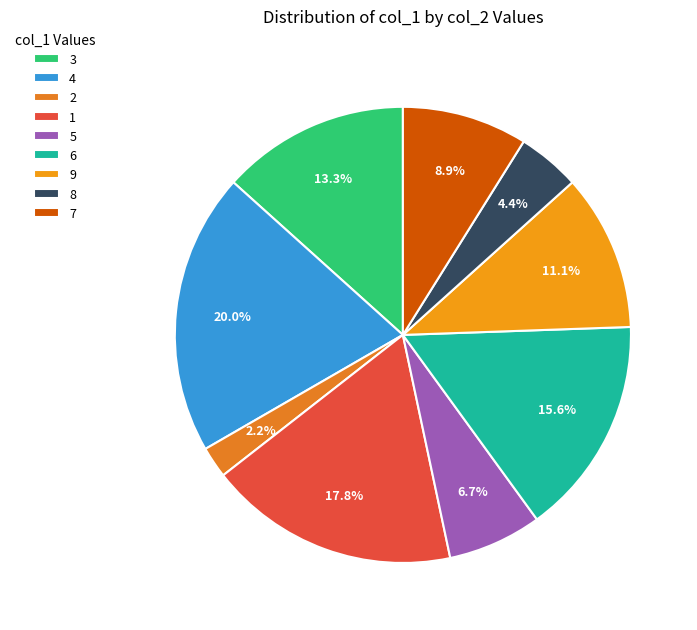

Between 5 and 8, which is larger?

5